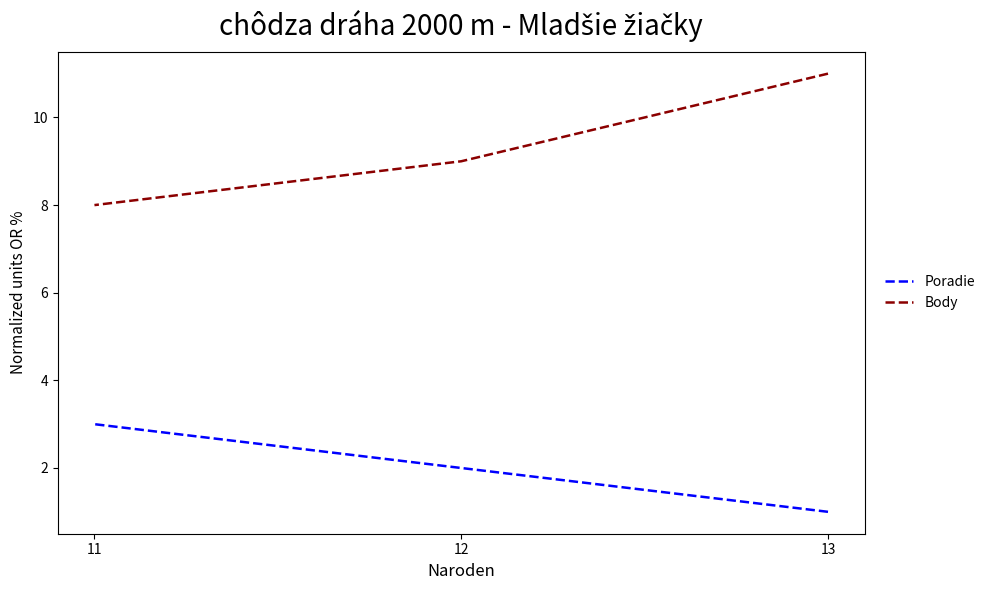

Rank the series at 12 from lowest to highest value.

Poradie, Body